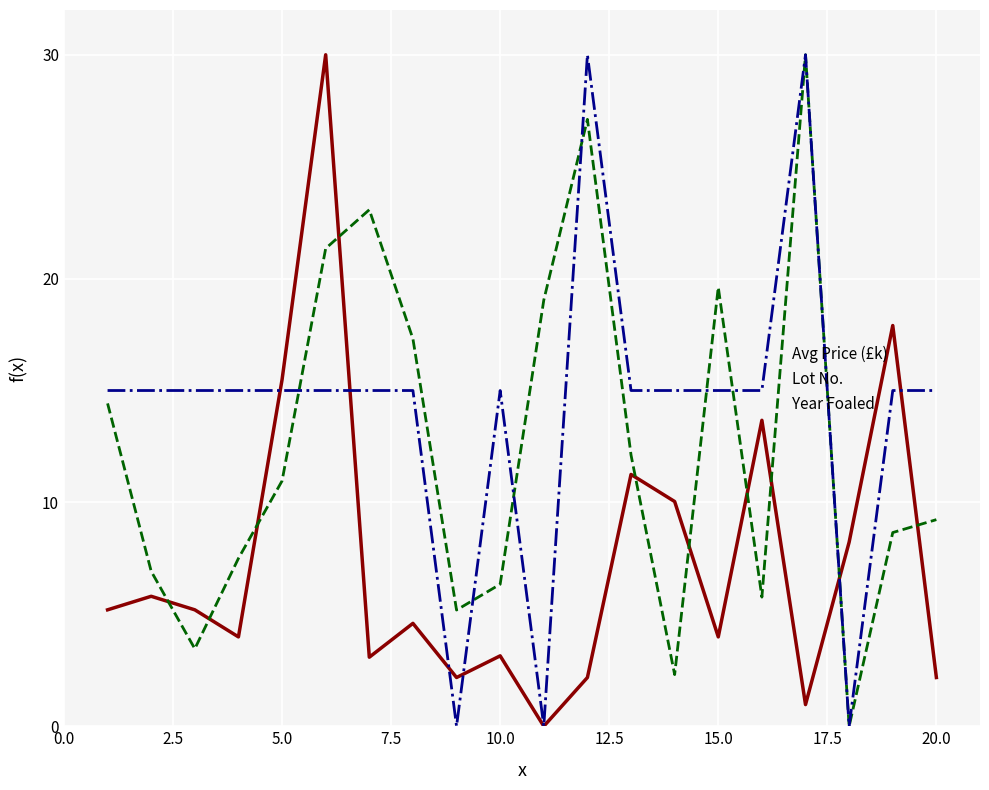

What is the highest value of the Avg Price (£k) series?

30.0